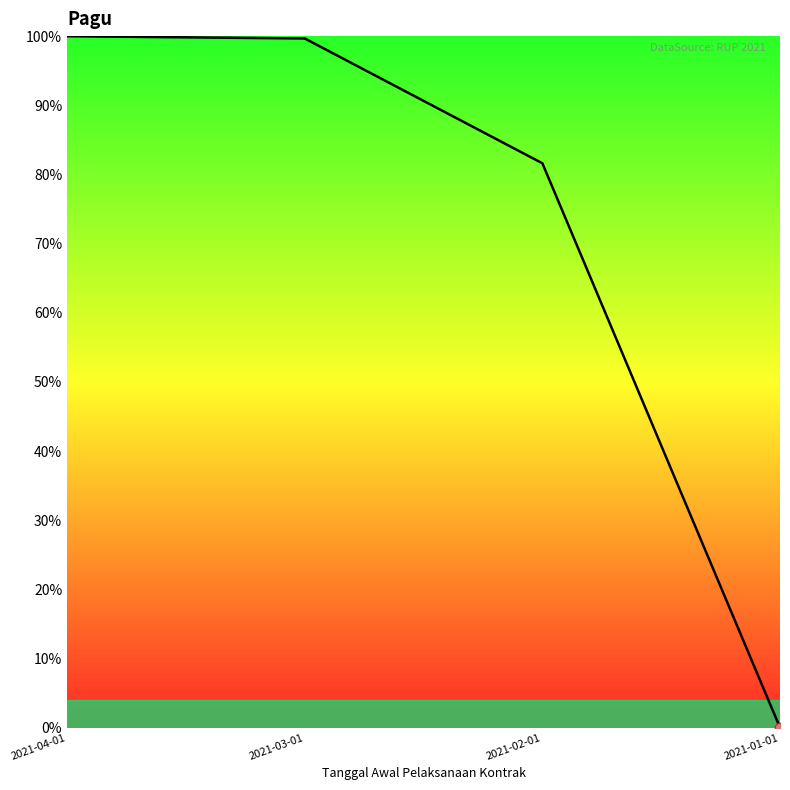

Between 2021-02-01 and 2021-03-01, which is larger?

2021-03-01